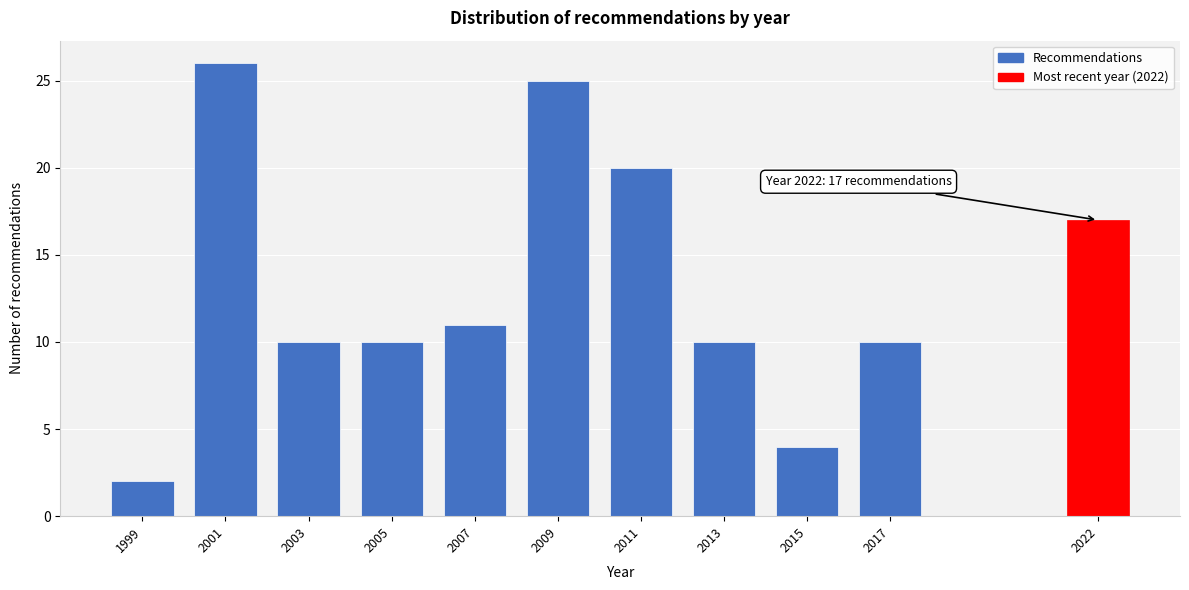

Reading right to left, transcribe all the data shown in this chart.

2022=17	2017=10	2015=4	2013=10	2011=20	2009=25	2007=11	2005=10	2003=10	2001=26	1999=2